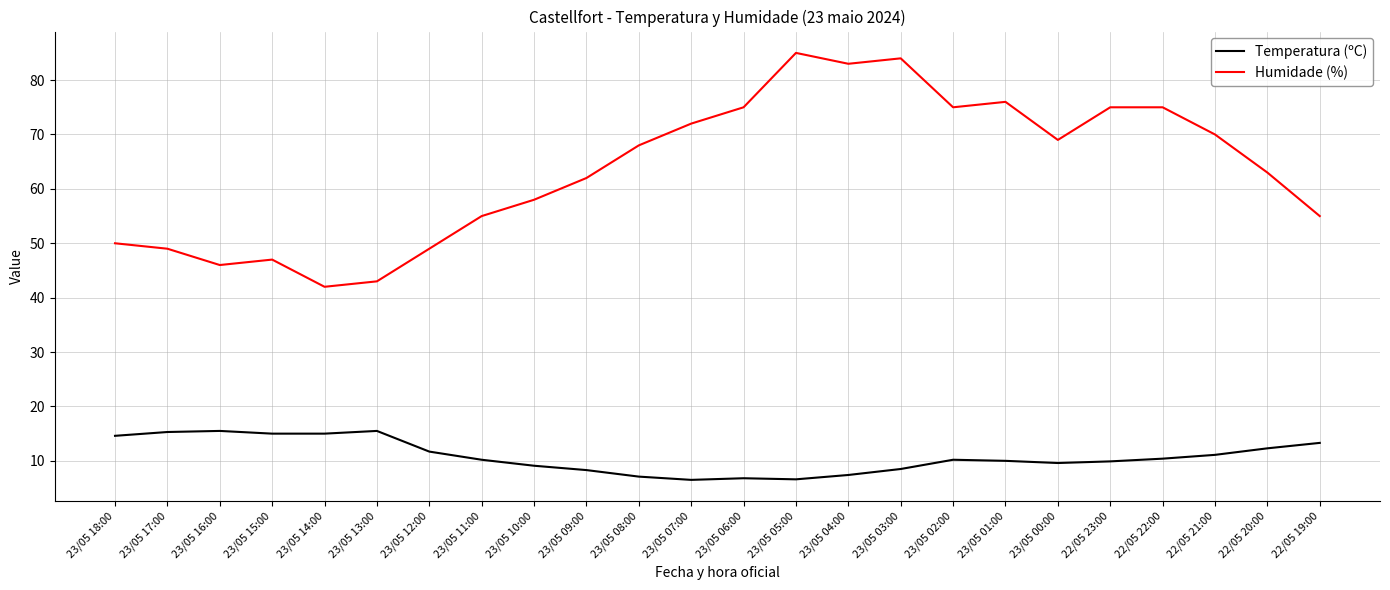

Rank the series by their maximum value, from highest to lowest.

Humidade (%), Temperatura (ºC)